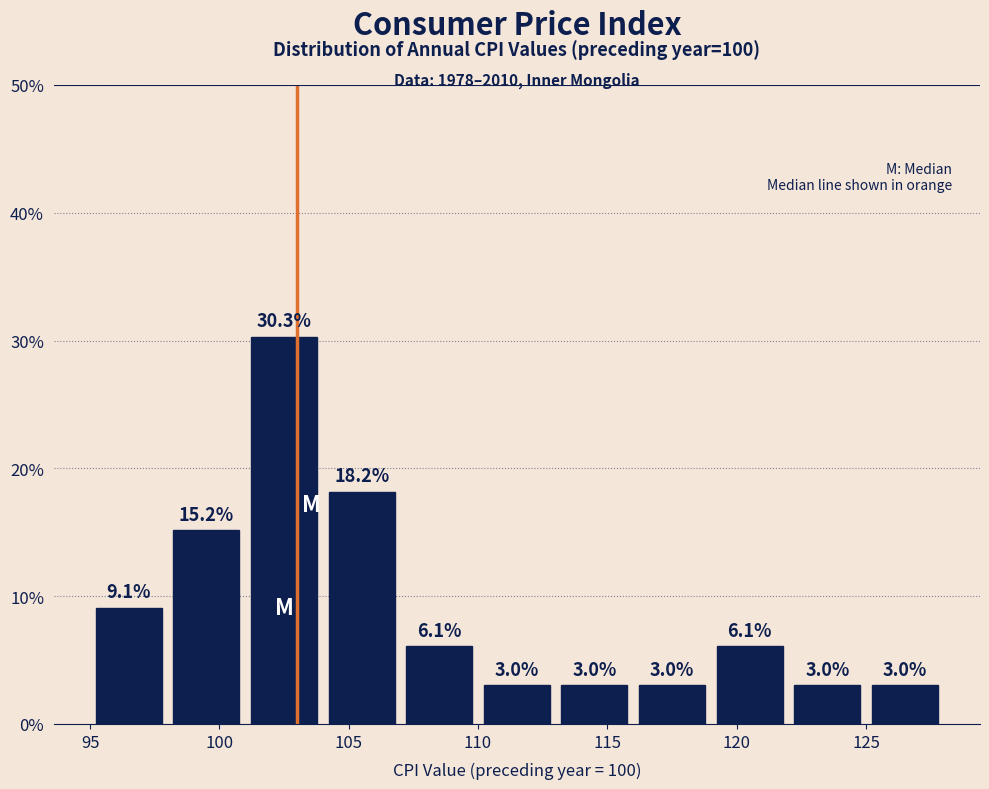

Over which range of the x-axis is the bar tallest?

101 to 104